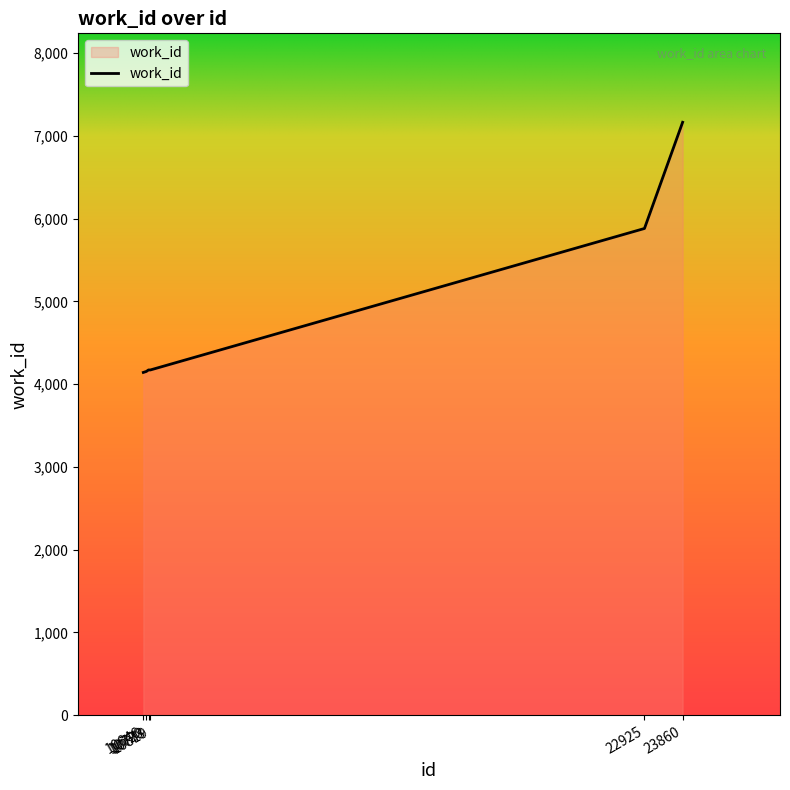

Read the value at 10646, to the nearest 100.

4100